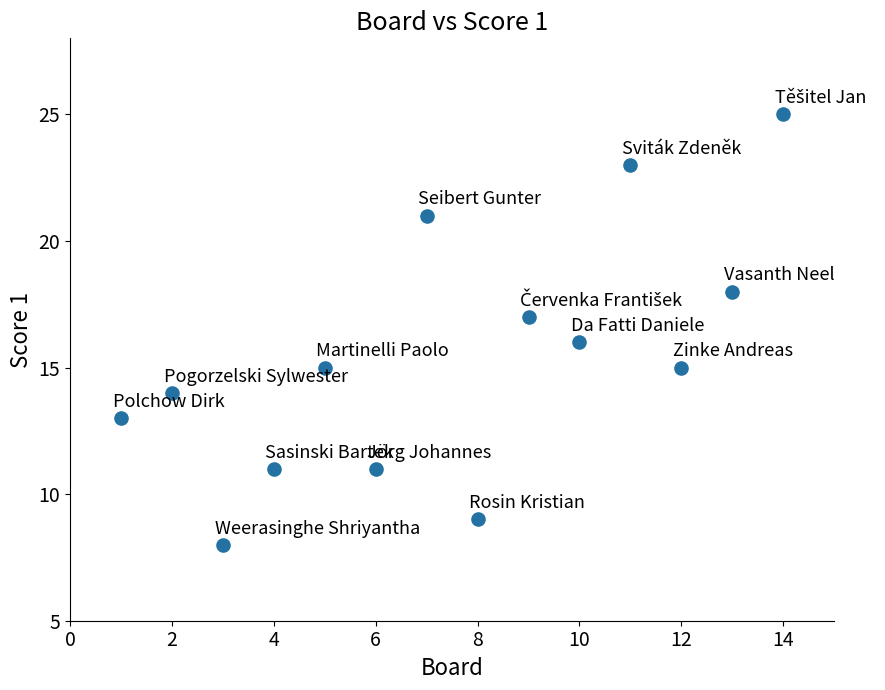

What is the range of X values (max minus min)?

13